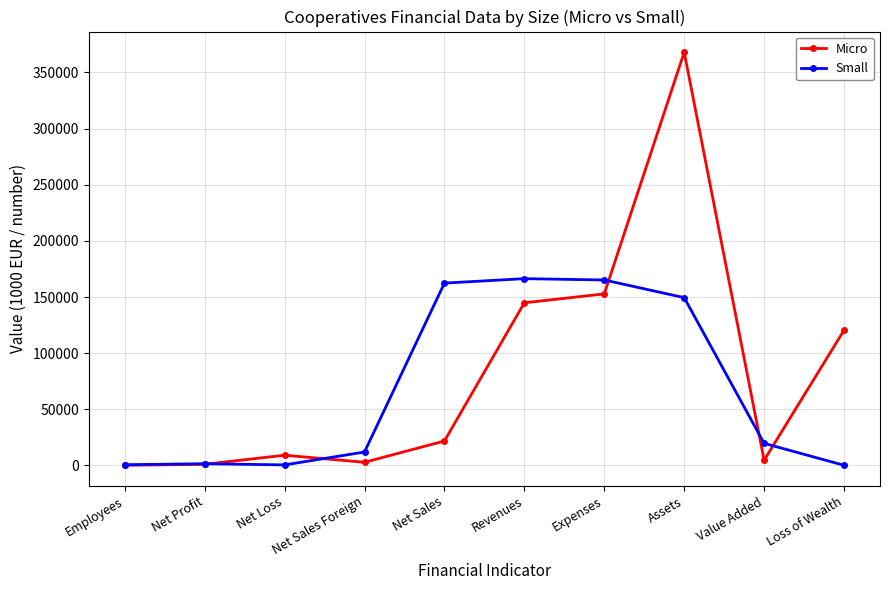

List the series in order of their peak value, lowest first.

Small, Micro